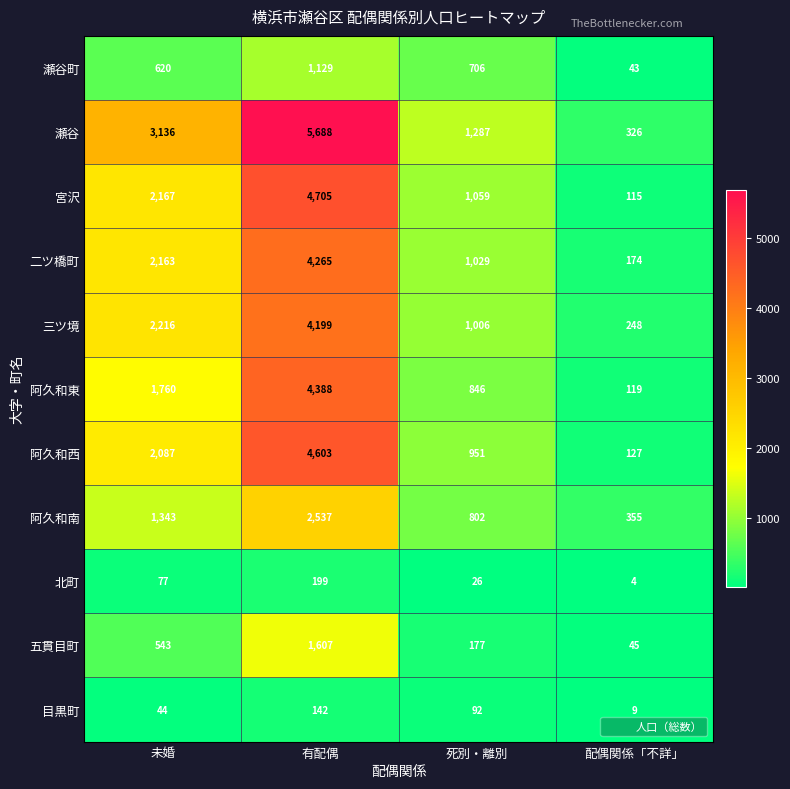

Which series has the largest range (max minus min)?

瀬谷